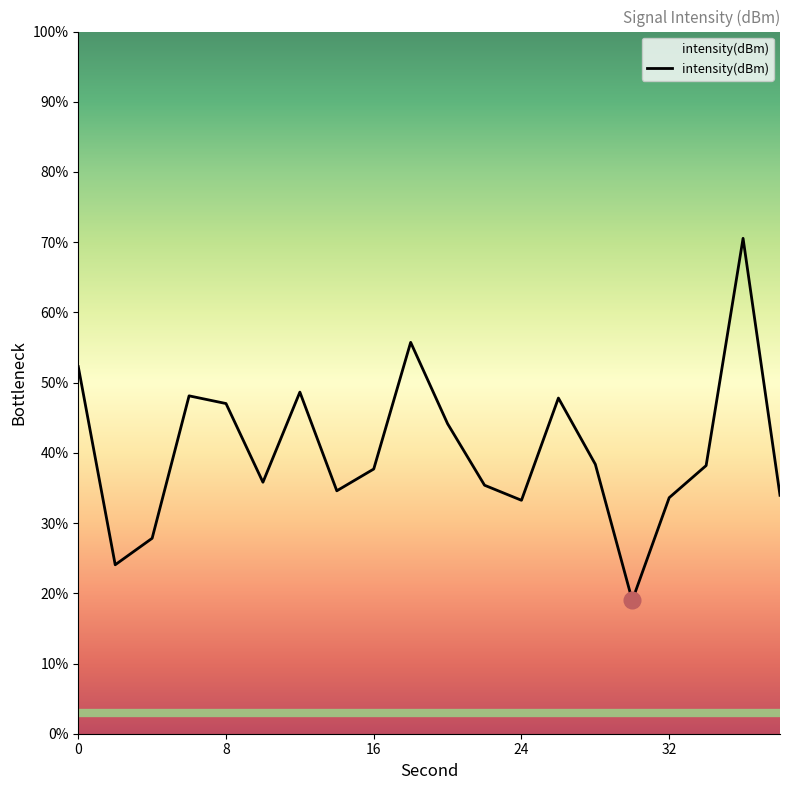

What is the maximum value shown in the chart?

70.6